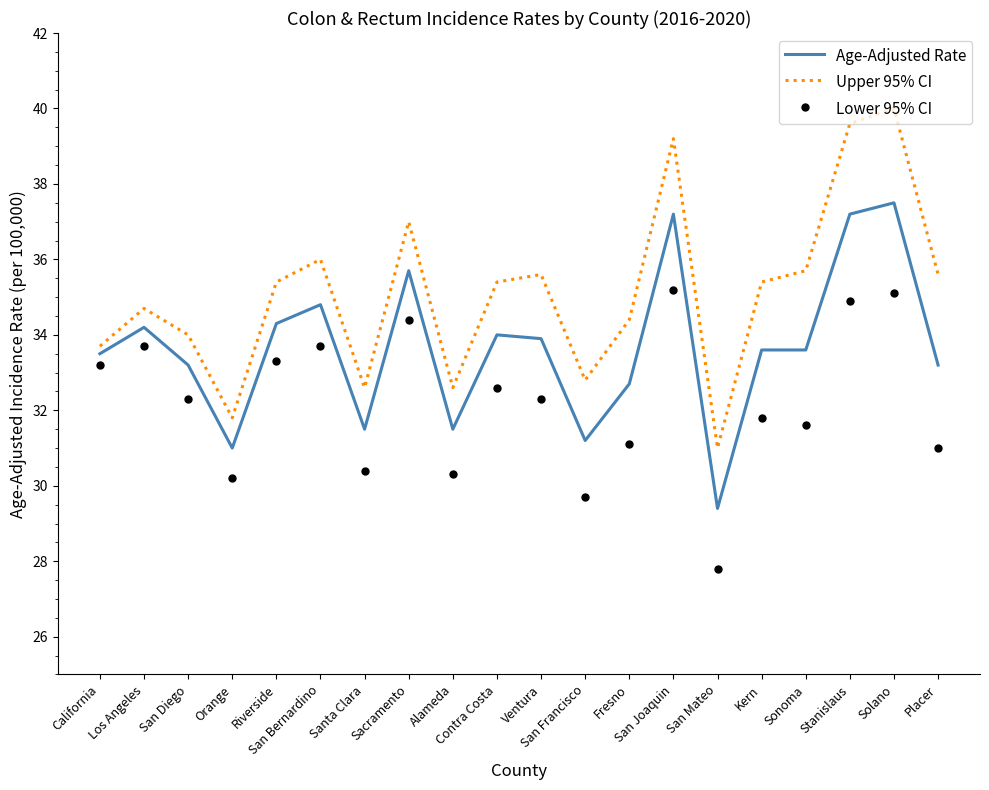

At how many categories does at least one series exceed 39?

3